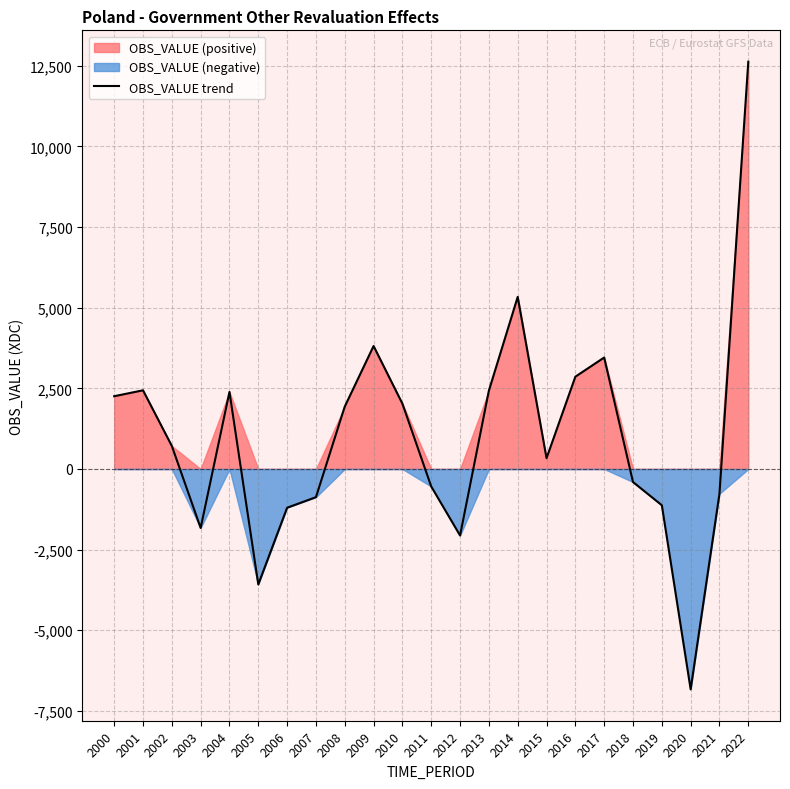

Which category has the lowest value across all series?

2020